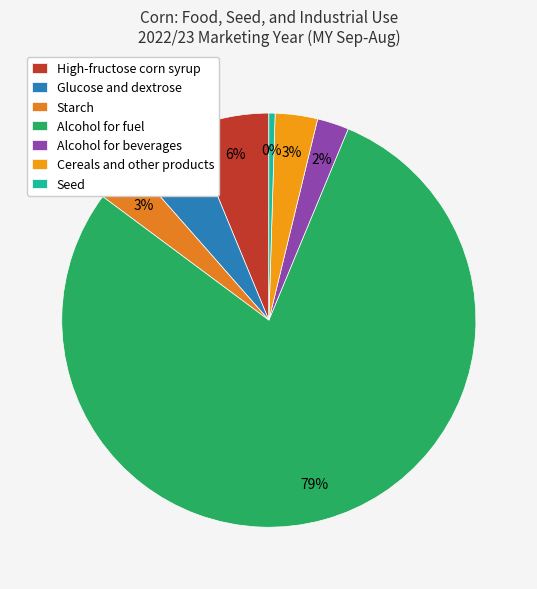

True or false: Glucose and dextrose accounts for 1% of the total.

False